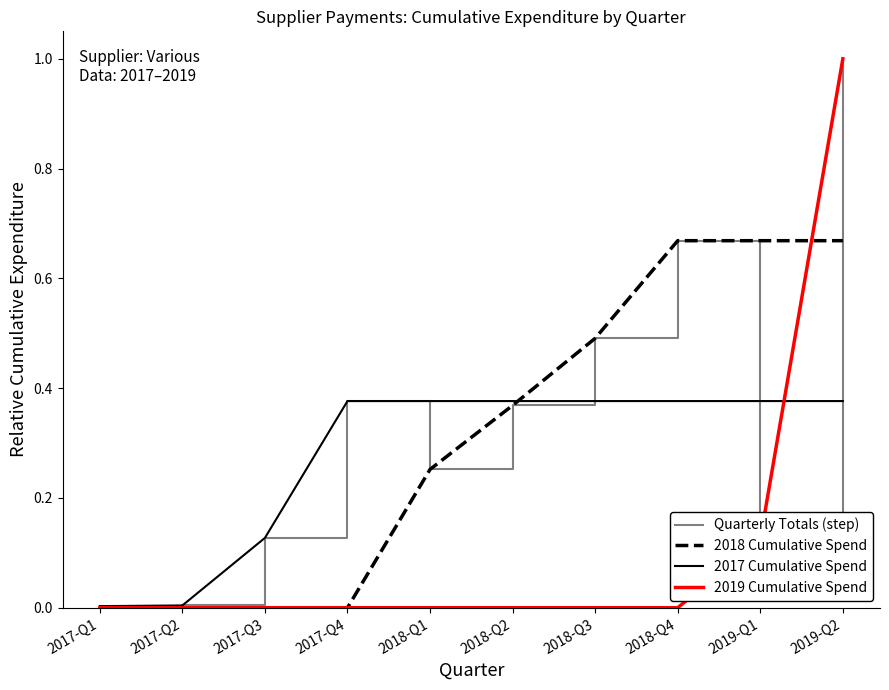

Is it true that 2018 Cumulative Spend equals -0.3 at 2017-Q1?

False